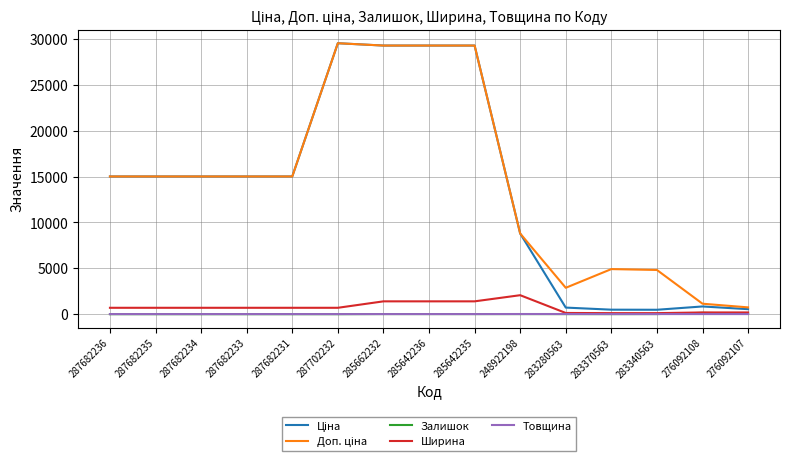

What is the average value of the Залишок series?

19.0